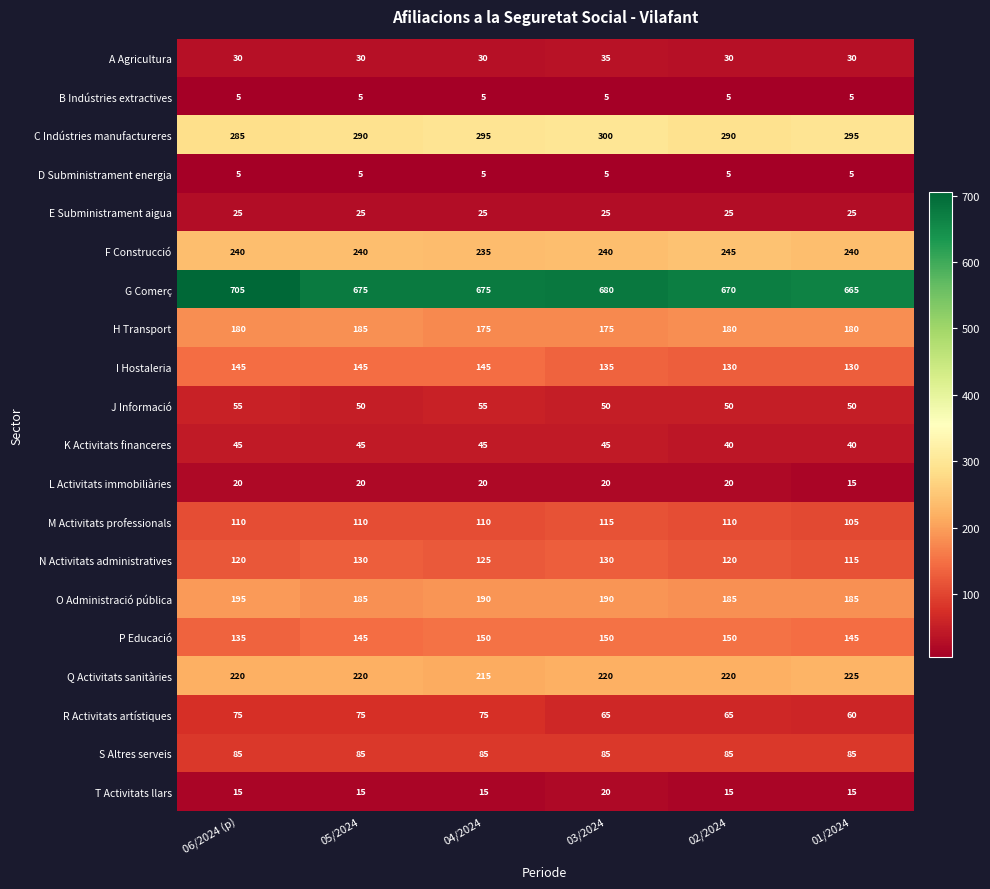

What is the smallest value displayed?

5